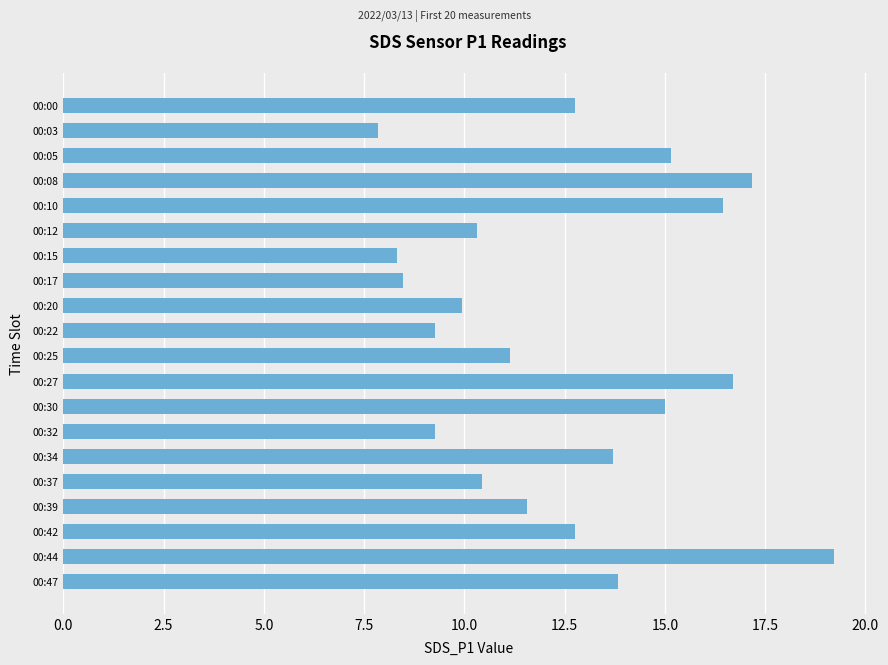

What is the difference between the maximum and minimum values?

11.4